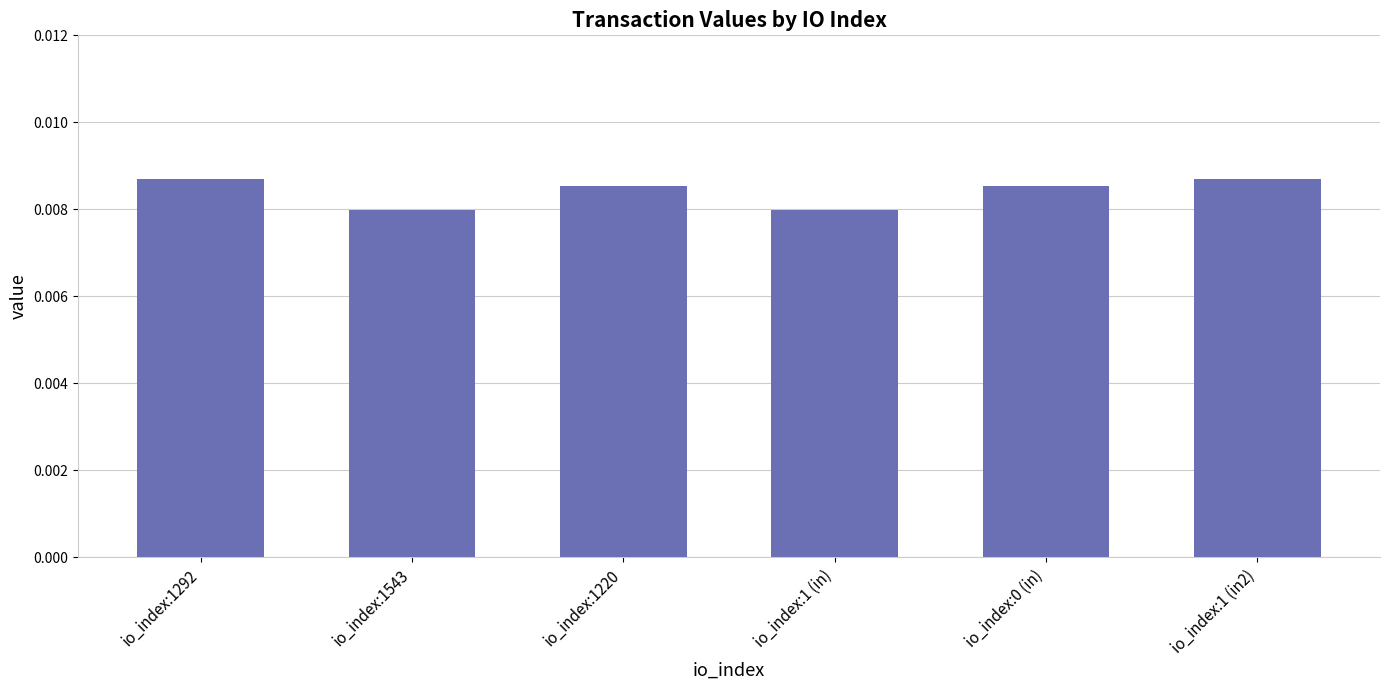

What position from the left is io_index:1220?

3